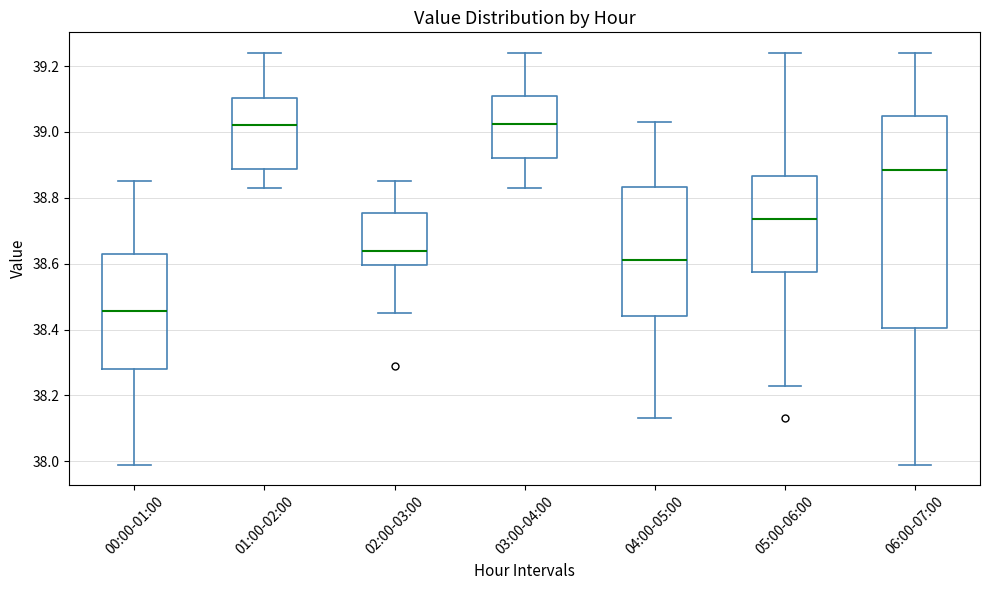

Which box's median line is the lowest?

00:00-01:00